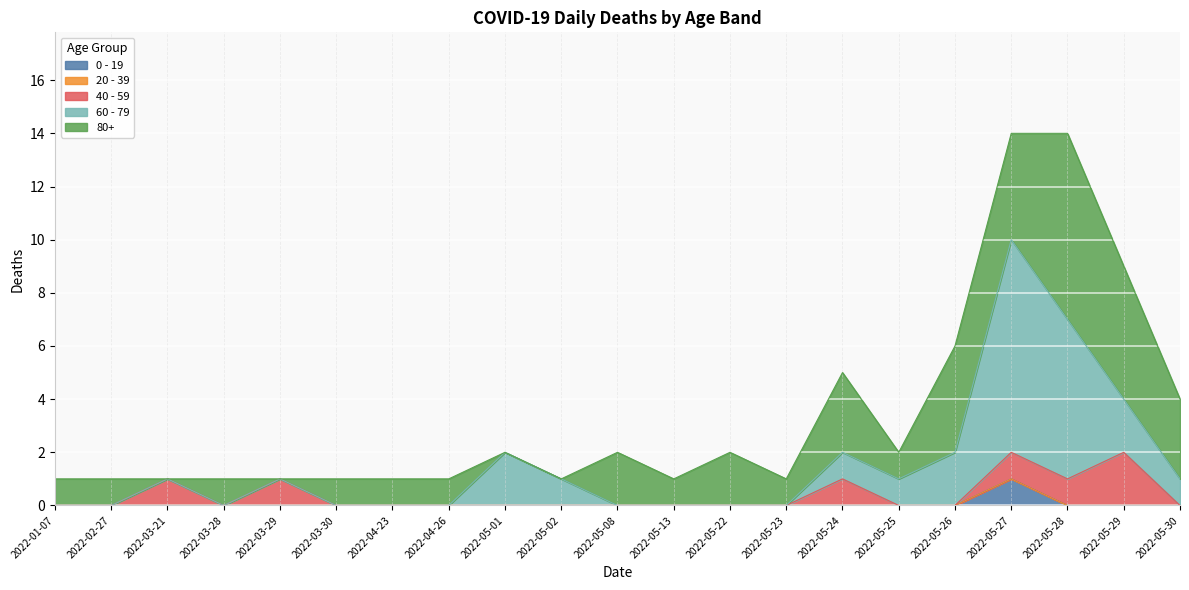

What is the difference between the highest and lowest values at 2022-04-26?

1